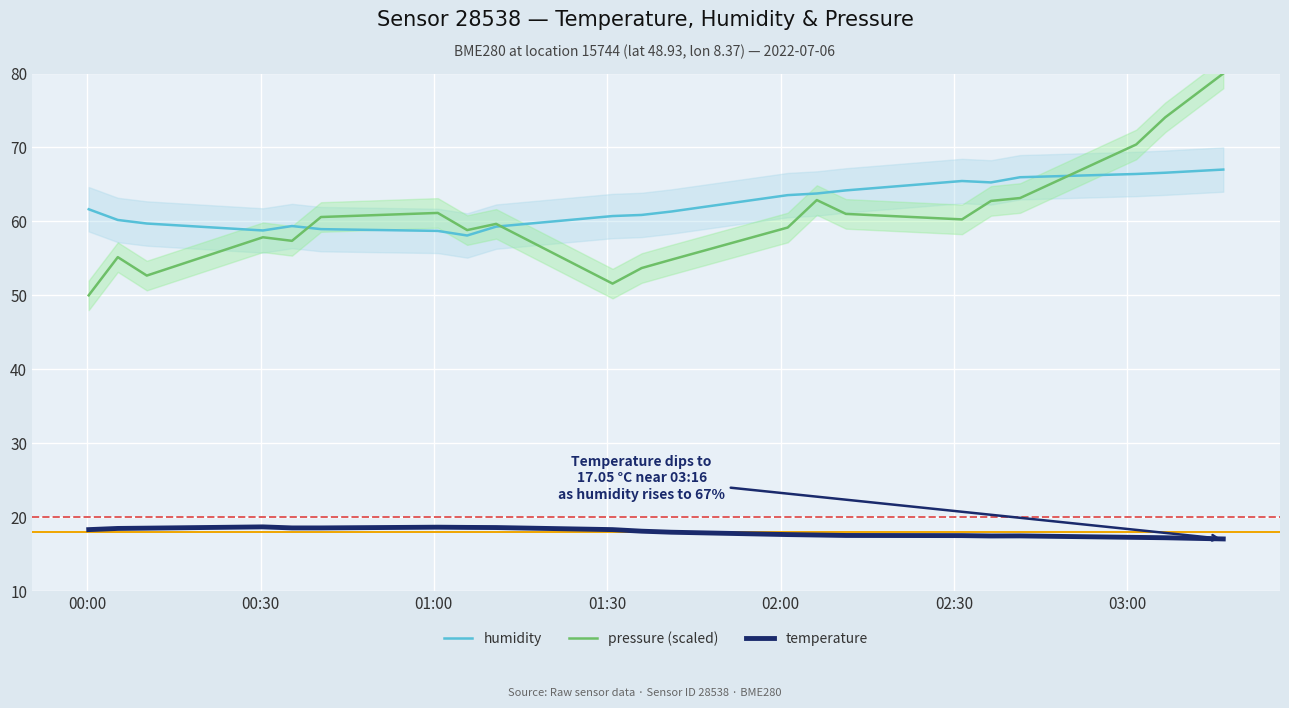

True or false: pressure (scaled) and temperature intersect in this chart.

False